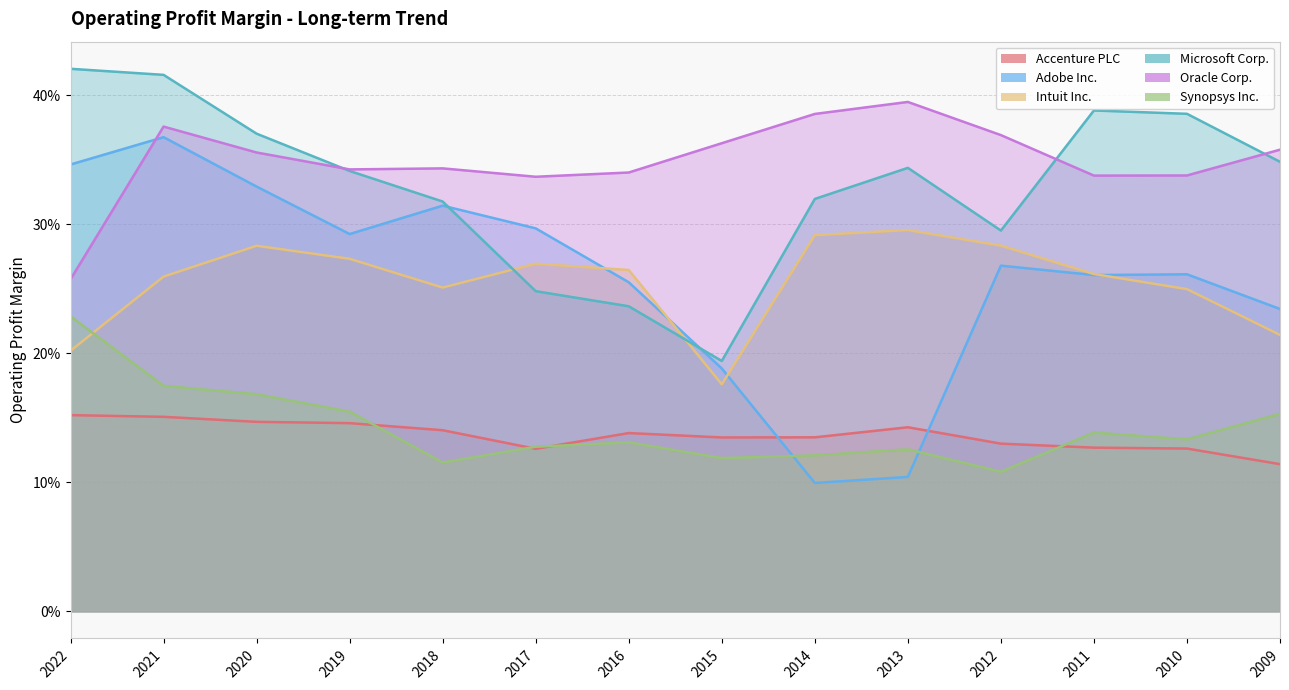

How many lines are shown in the chart?

6